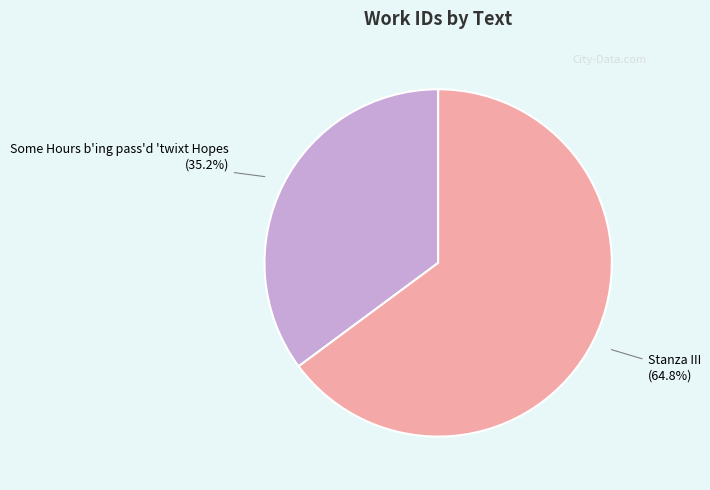

What portion of the pie excludes Some Hours b'ing pass'd 'twixt Hopes?

64.8%